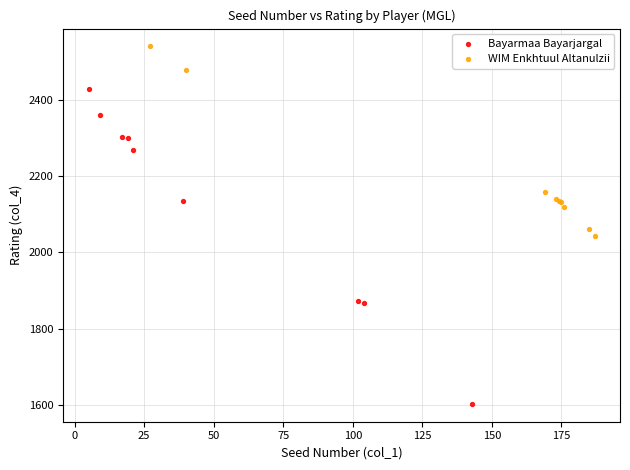

What are all the series names shown in the legend?

Bayarmaa Bayarjargal, WIM Enkhtuul Altanulzii